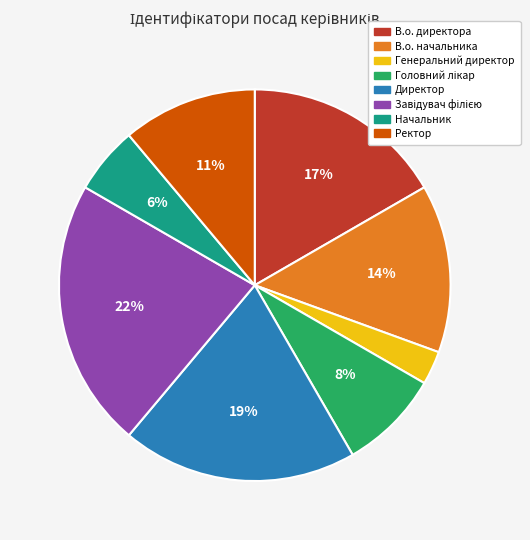

Is В.о. директора the majority of the pie?

No